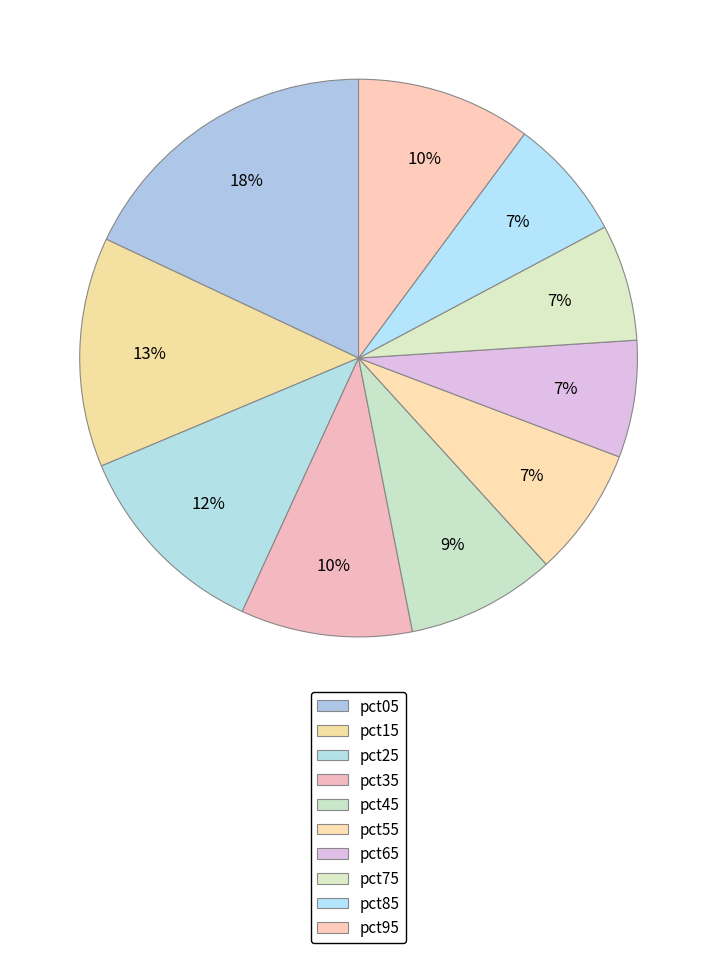

What percentage is the pct55 slice, to the nearest percent?

7%